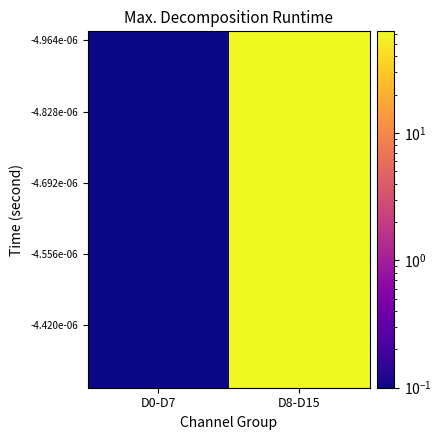

Which series changed the most between D0-D7 and D8-D15?

-4.964e-06